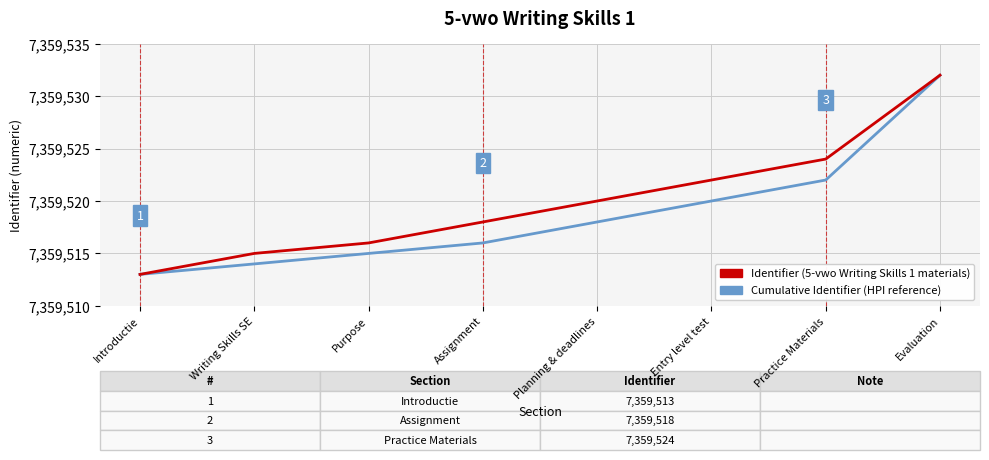

Rank the series at Assignment from highest to lowest value.

Identifier (5-vwo Writing Skills 1 materials), Cumulative Identifier (HPI reference)